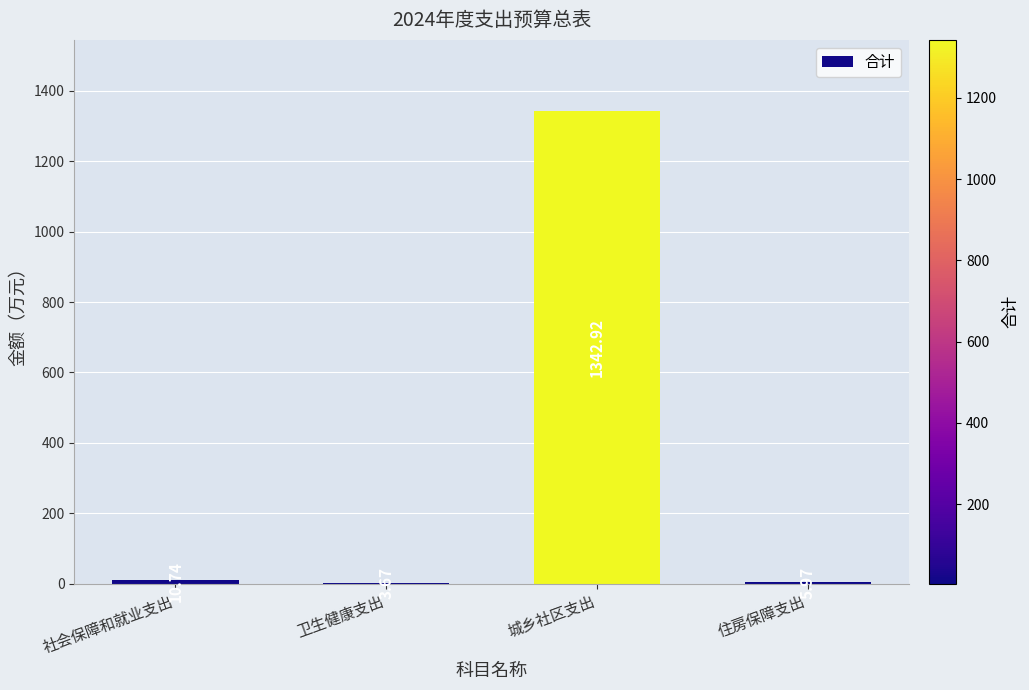

What is the sum of all values?

1363.3